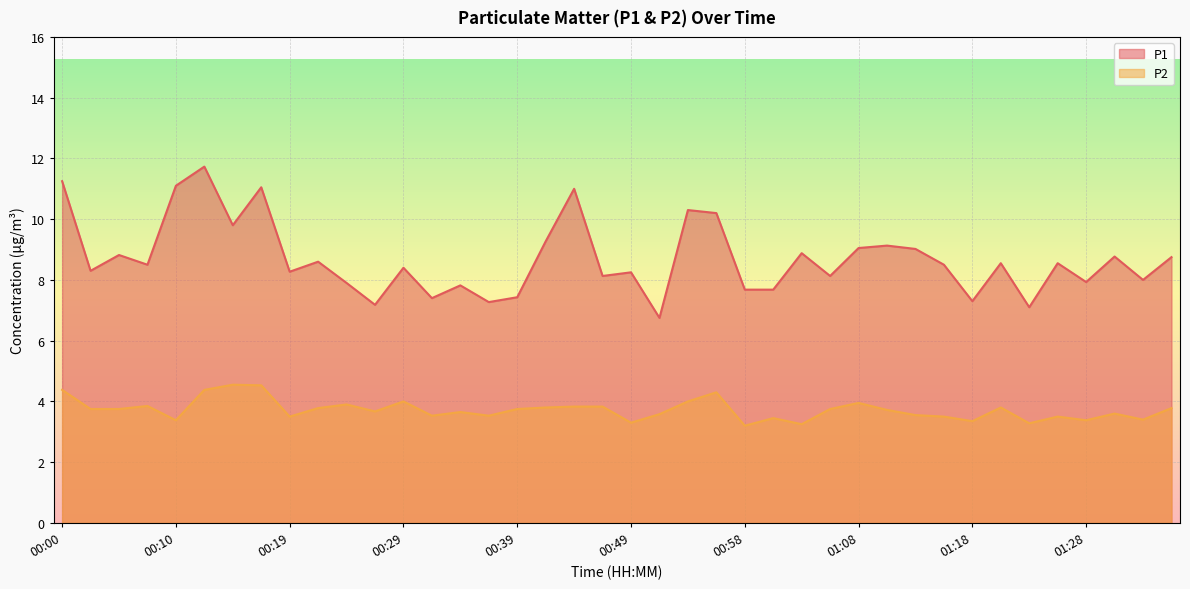

What are all the series names shown in the legend?

P1, P2